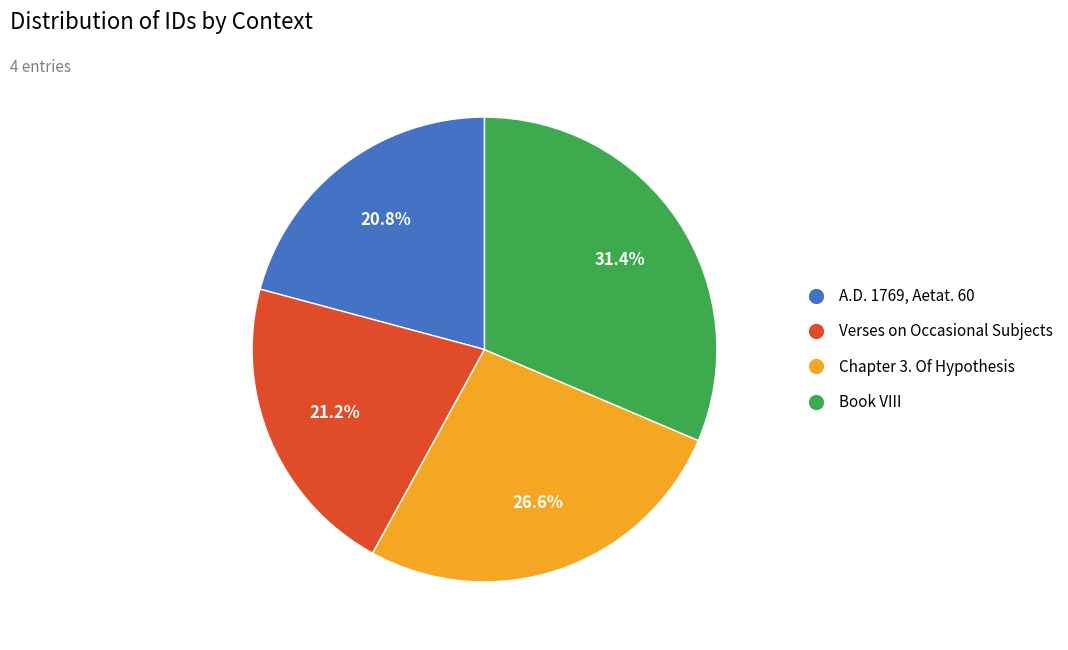

Count the number of slices in the pie.

4